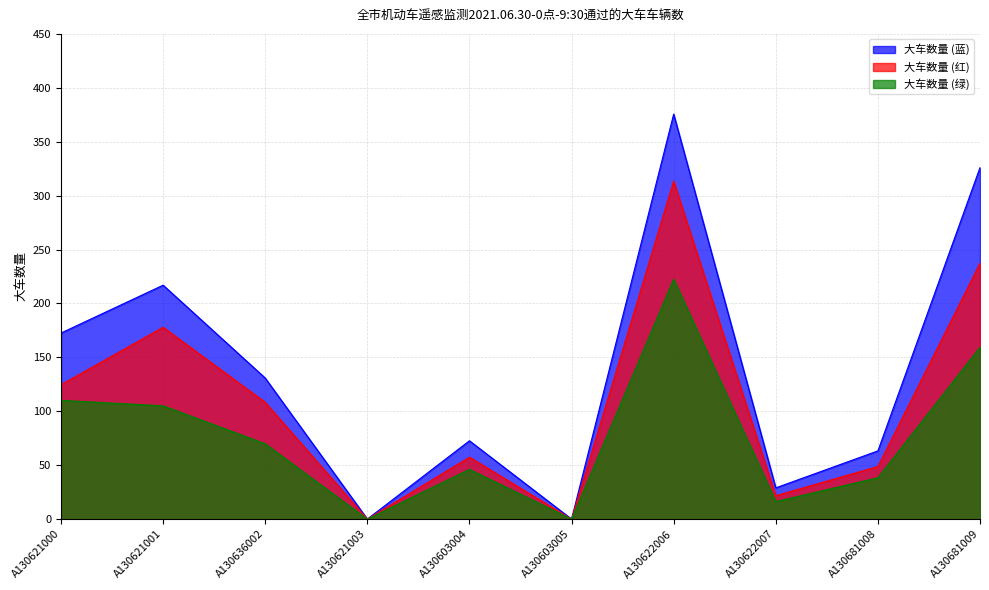

Reading left to right, extract all data points from this chart.

A130621000=110.2	A130621001=105.1	A130636002=69.8	A130621003=0.0	A130603004=46.1	A130603005=0.0	A130622006=222.5	A130622007=16.3	A130681008=38.3	A130681009=159.4